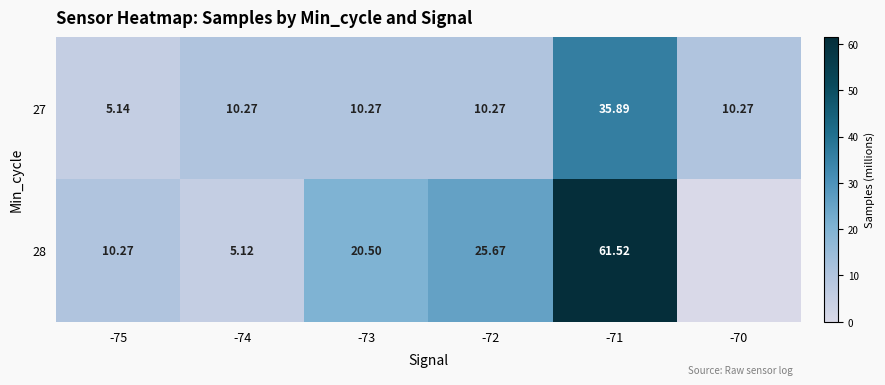

What is the spread (max minus min) of values at -71?

25.6